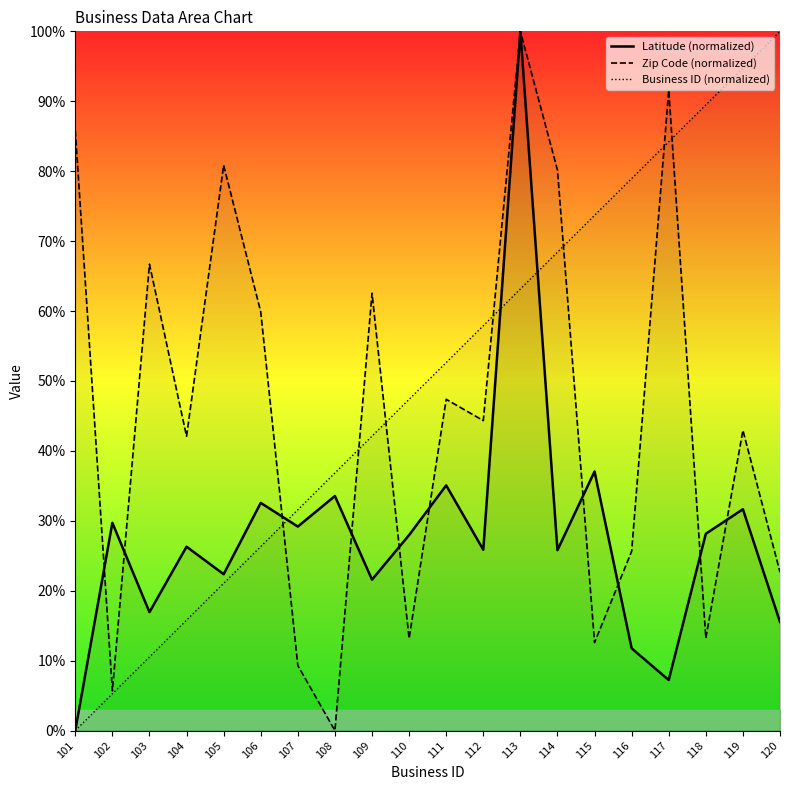

What value does the Zip Code (normalized) series have at 102?

5.7